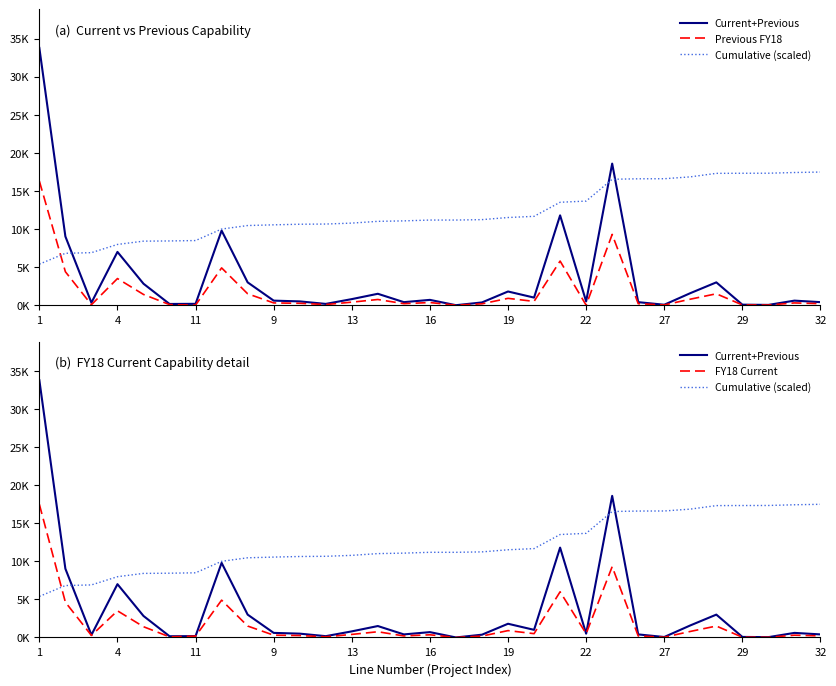

What is the difference between the highest and lowest values at 17?

11057.5